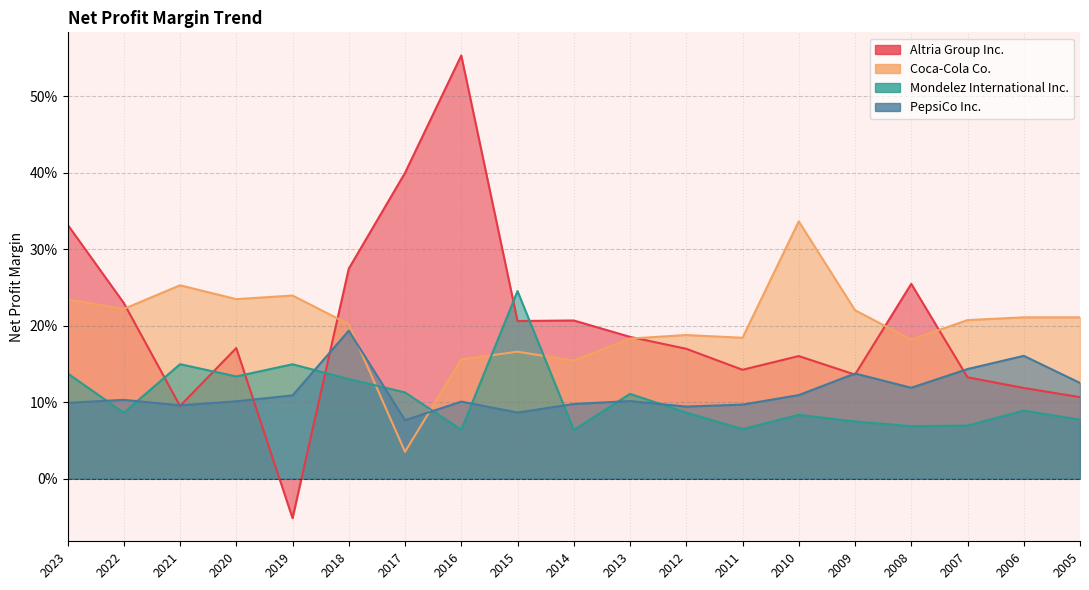

What is the sum of the PepsiCo Inc. values at 2011 and 2010?

0.2